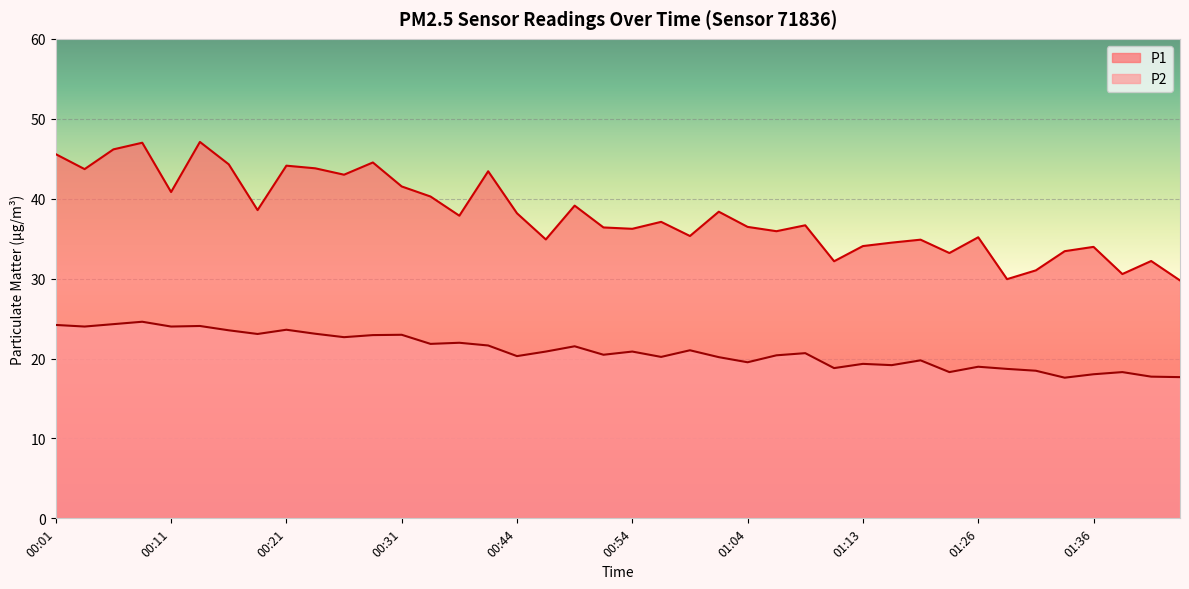

What is the maximum value for P1?

47.1